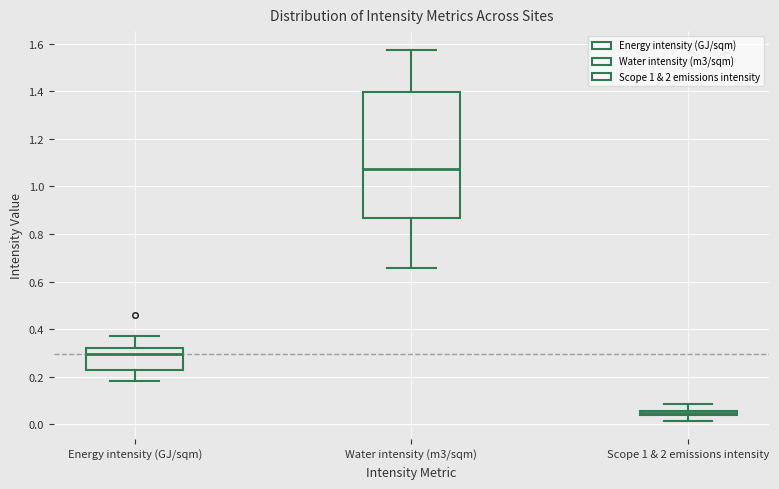

Which box has the highest median line?

Water intensity (m3/sqm)